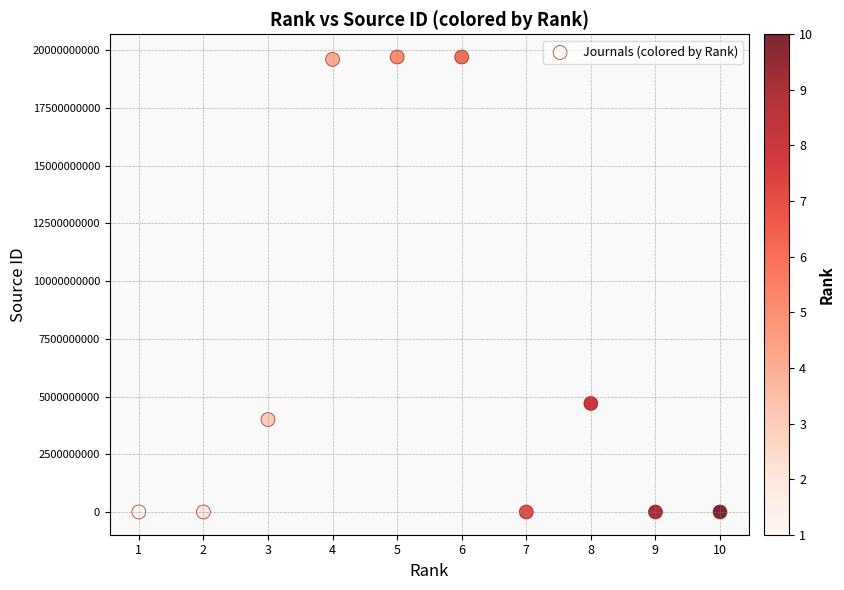

What is the range of Y values (max minus min)?

19700160060